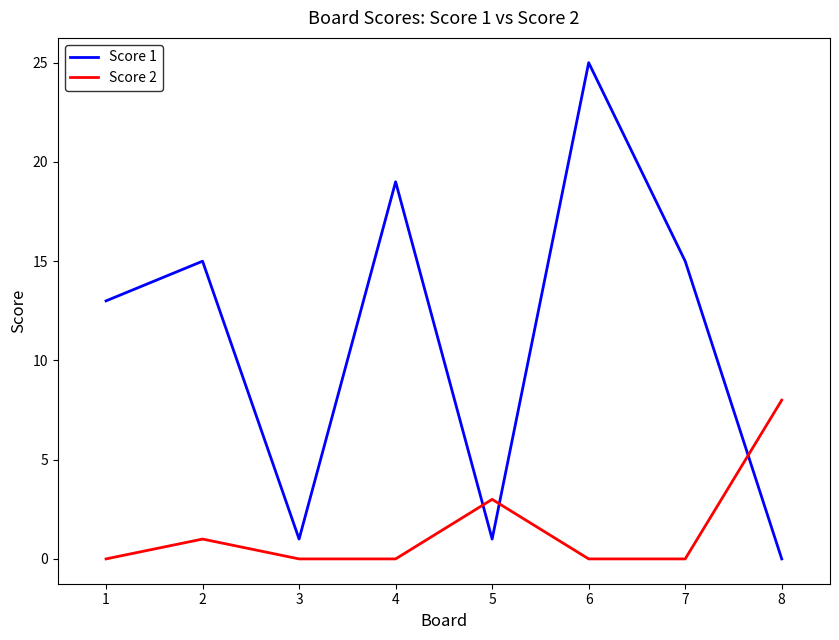

How many intersections are there between Score 2 and Score 1?

3